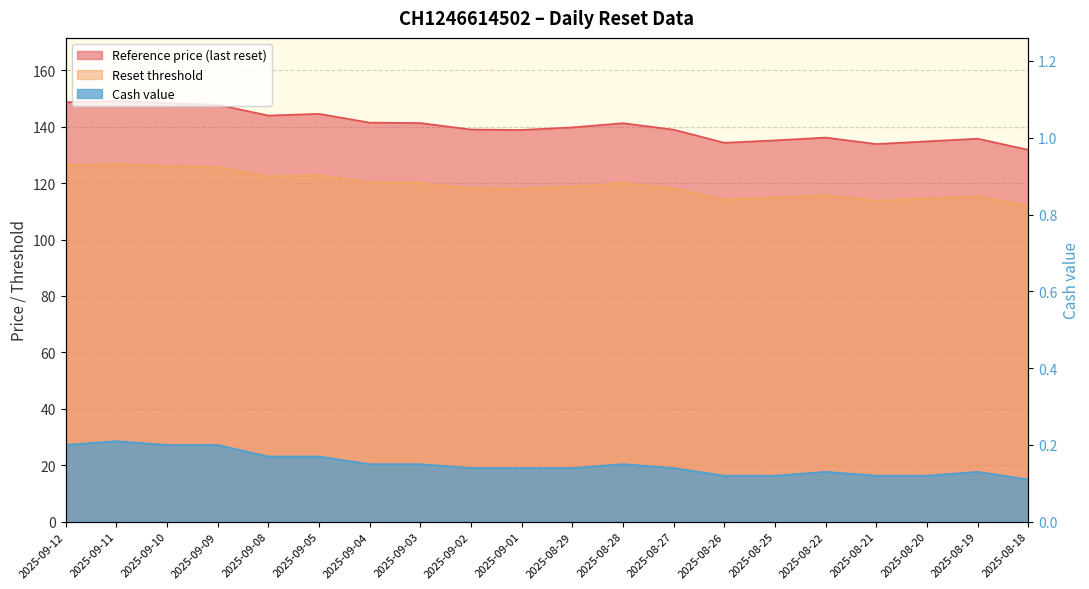

What is the value of the Reset threshold point at the 1st from the left?

126.4